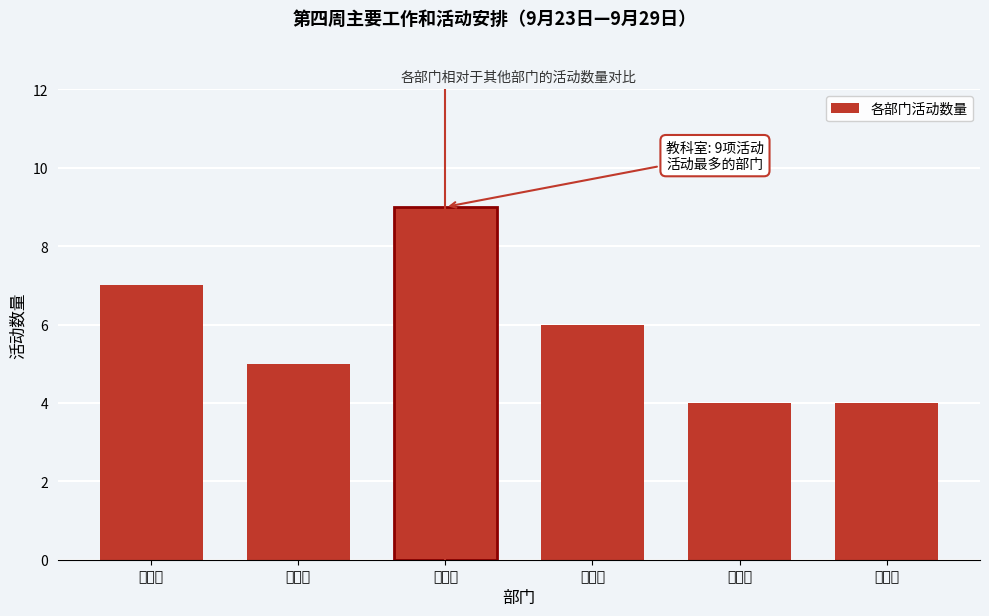

Reading left to right, what are all the values shown in this chart?

7	5	9	6	4	4